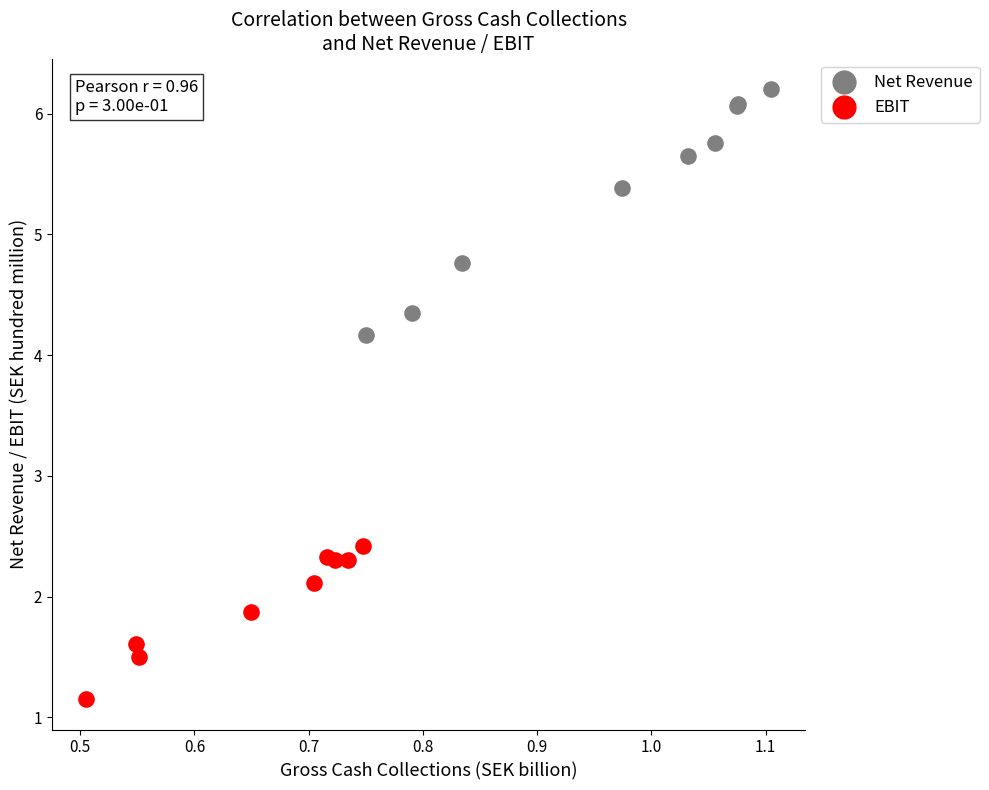

Which series contains the lowest Y value?

EBIT